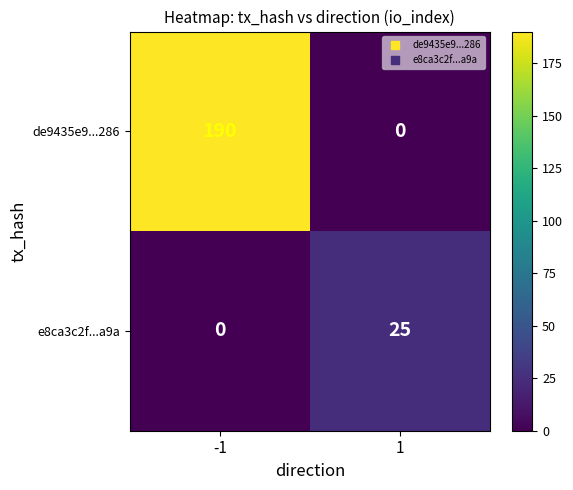

Rank the series by their maximum value, from lowest to highest.

e8ca3c2f...a9a, de9435e9...286